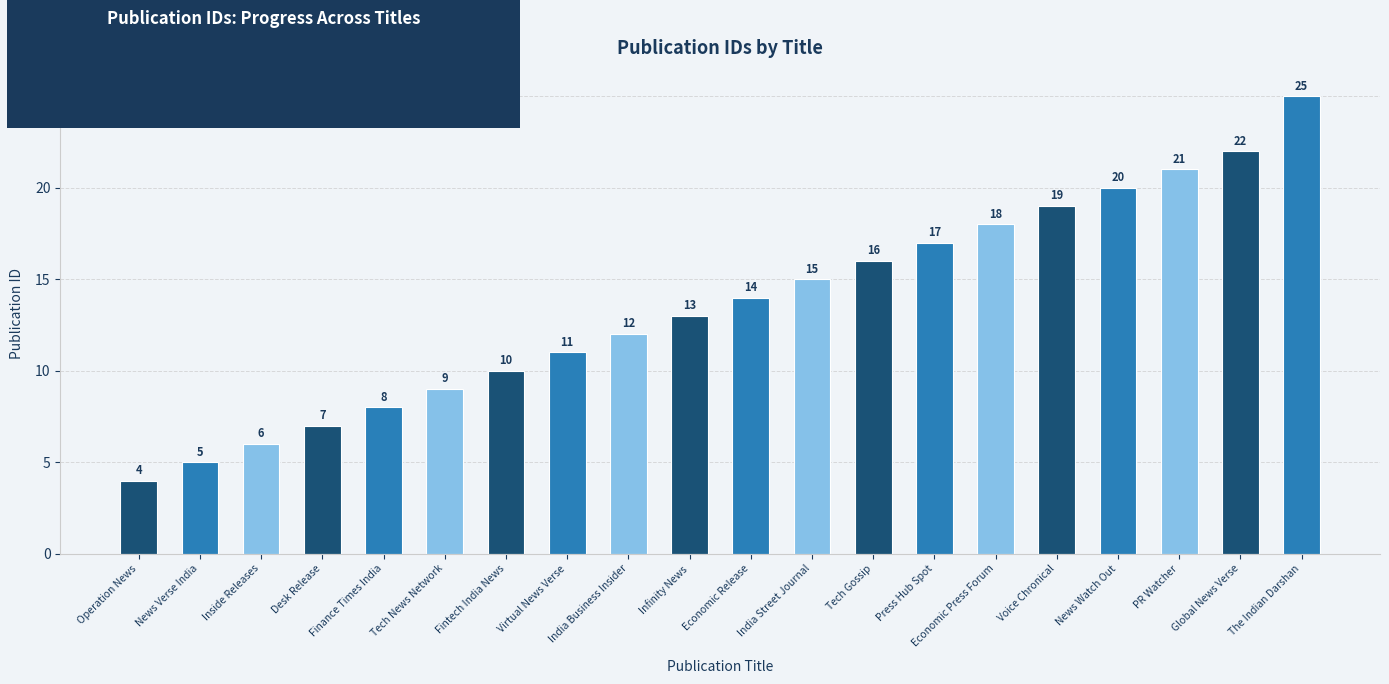

Rank the categories by value from highest to lowest.

The Indian Darshan, Global News Verse, PR Watcher, News Watch Out, Voice Chronical, Economic Press Forum, Press Hub Spot, Tech Gossip, India Street Journal, Economic Release, Infinity News, India Business Insider, Virtual News Verse, Fintech India News, Tech News Network, Finance Times India, Desk Release, Inside Releases, News Verse India, Operation News